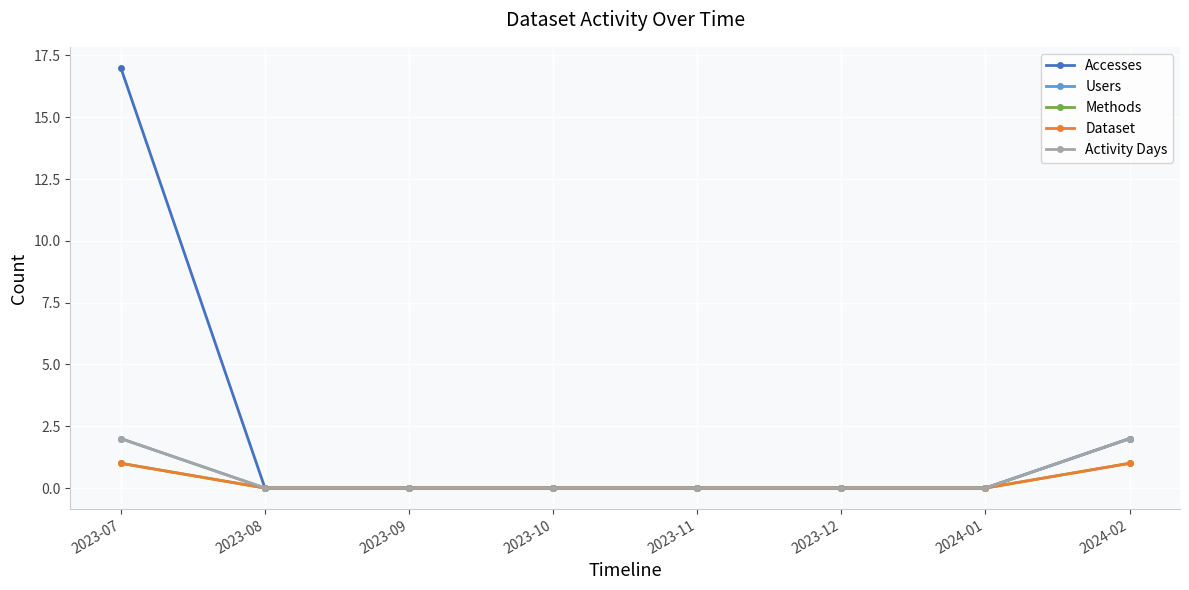

What is the label of the 7th point from the left?

2024-01